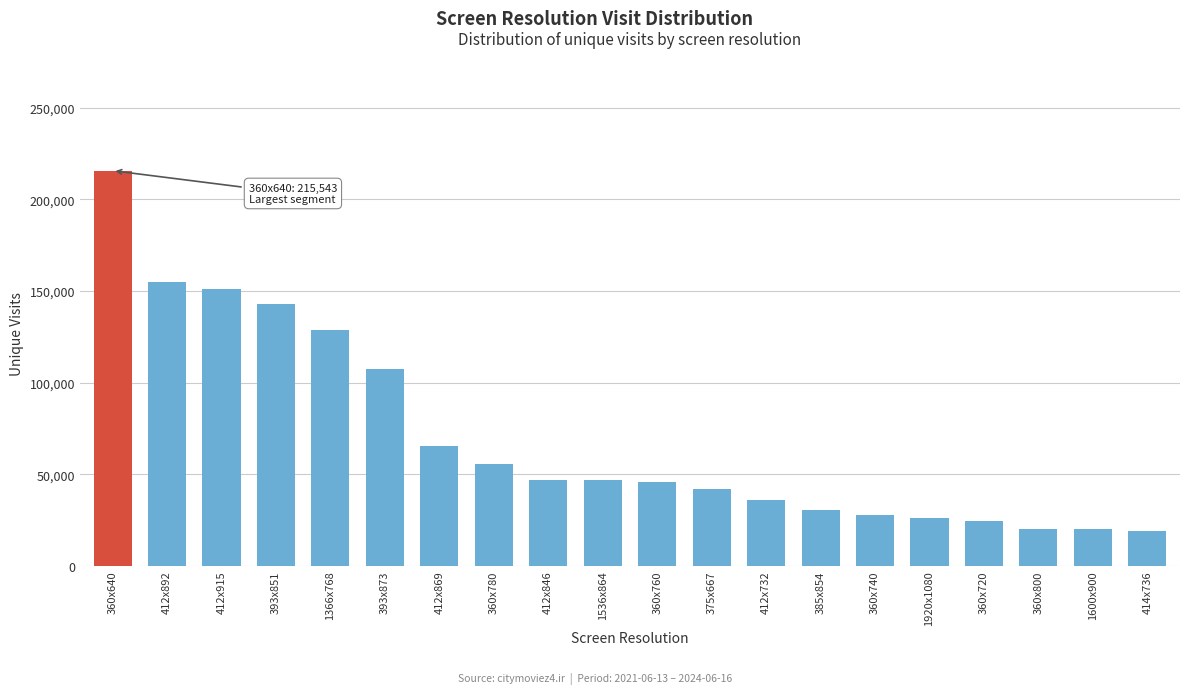

What is the sum of the values at 1920x1080 and 1600x900?

45977